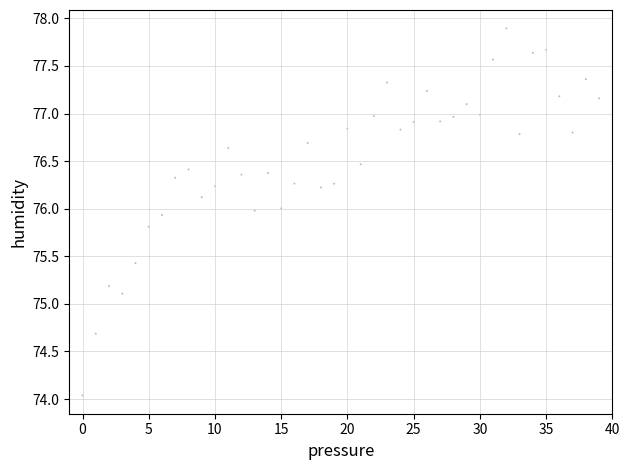

What Y value in the scatter plot is closest to 75?

75.1